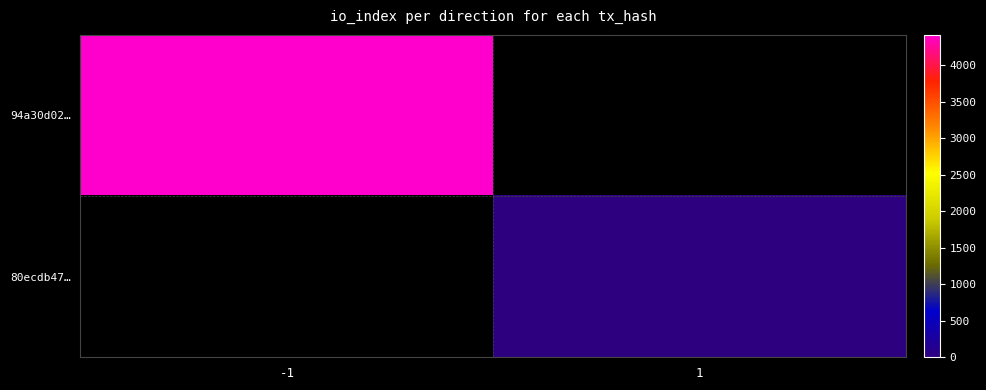

Is it true that 80ecdb47… equals 1.0 at 1?

True